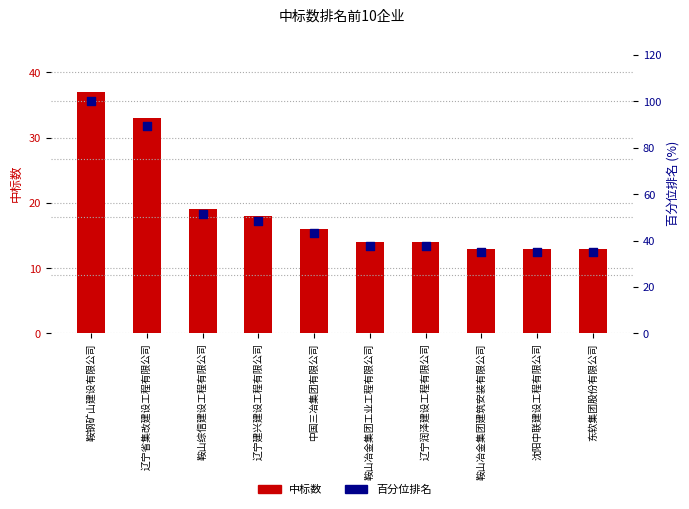

What is the total value across all series at 辽宁润泽建设工程有限公司?

51.8